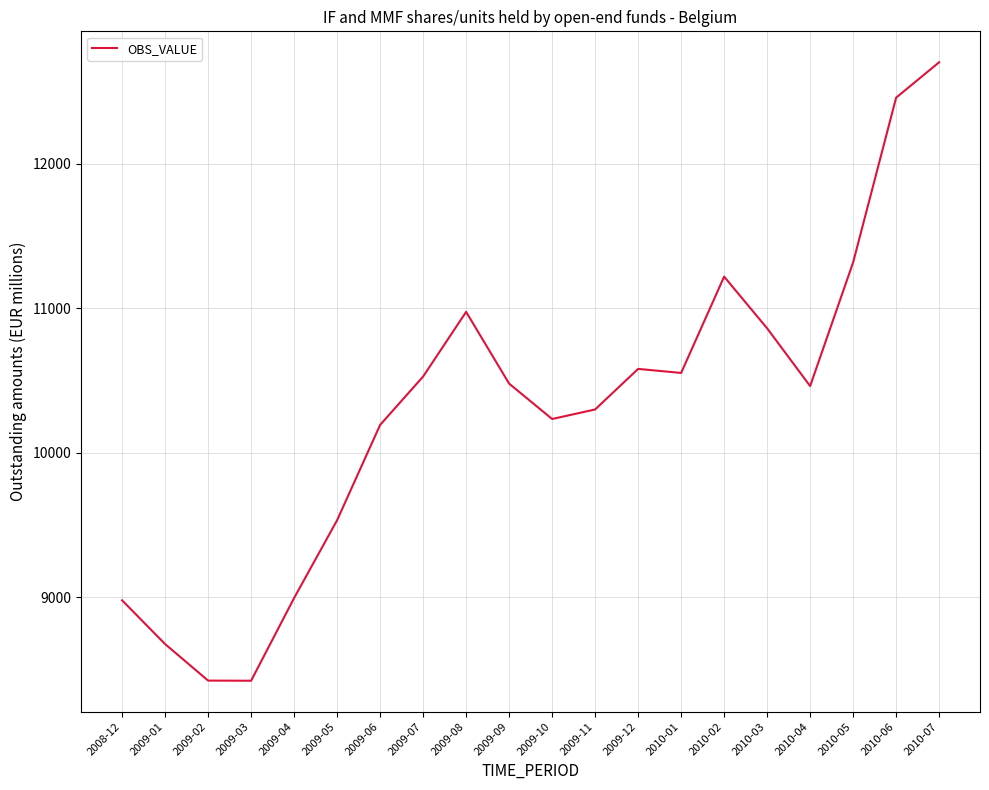

What is the smallest value displayed?

8420